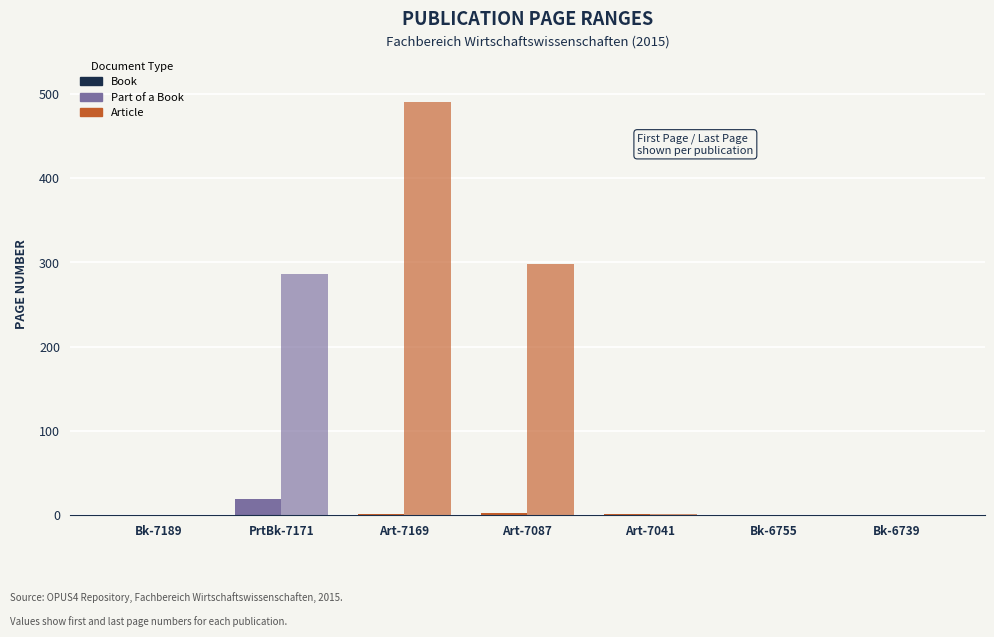

Count the number of data series in this chart.

2